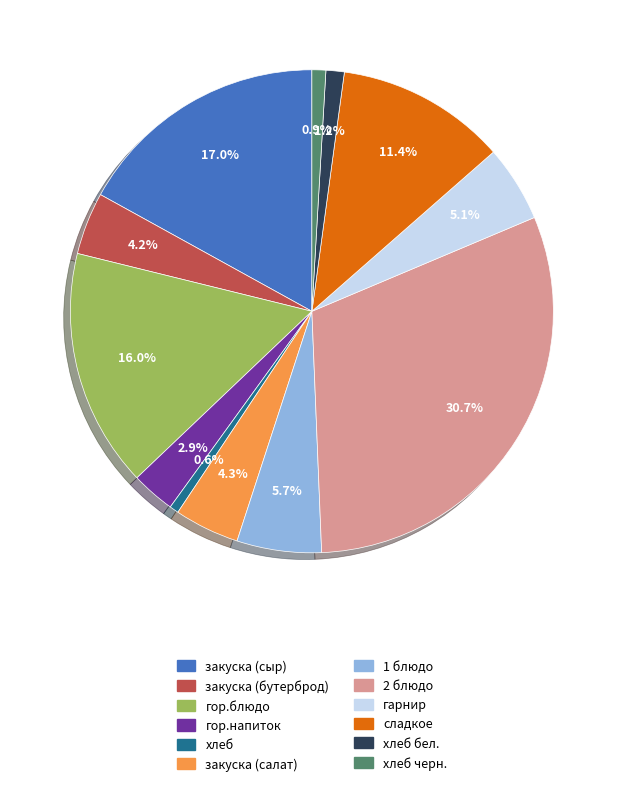

Count the number of slices in the pie.

12